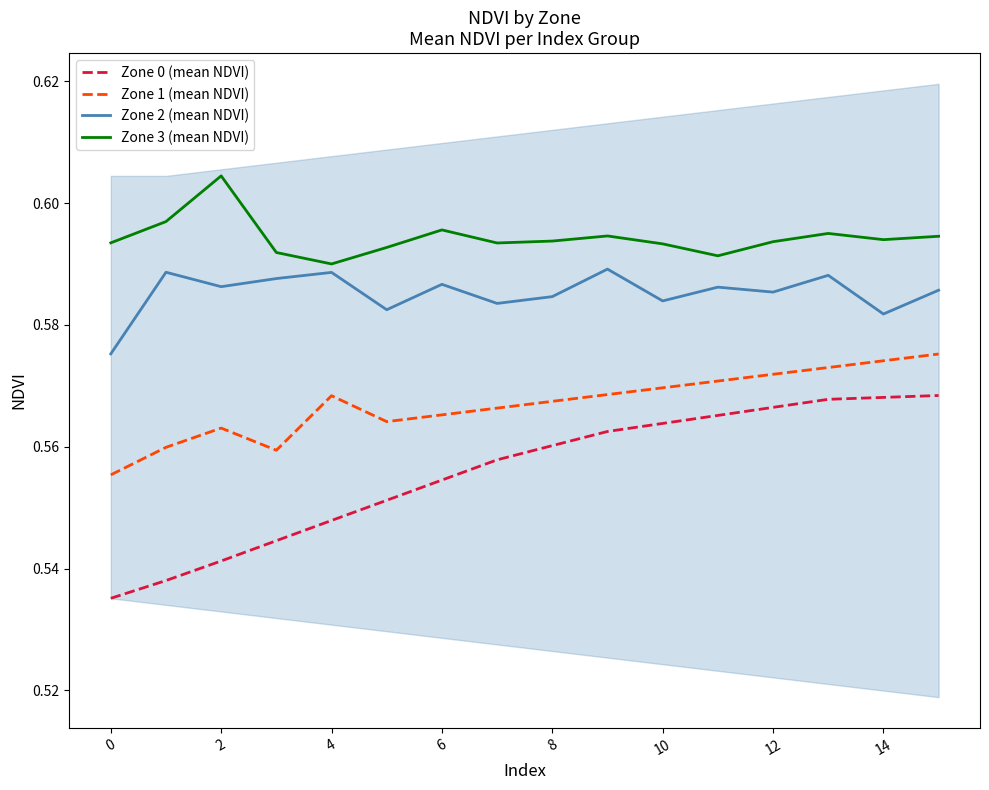

Which has a higher value, 13 or 10?

13